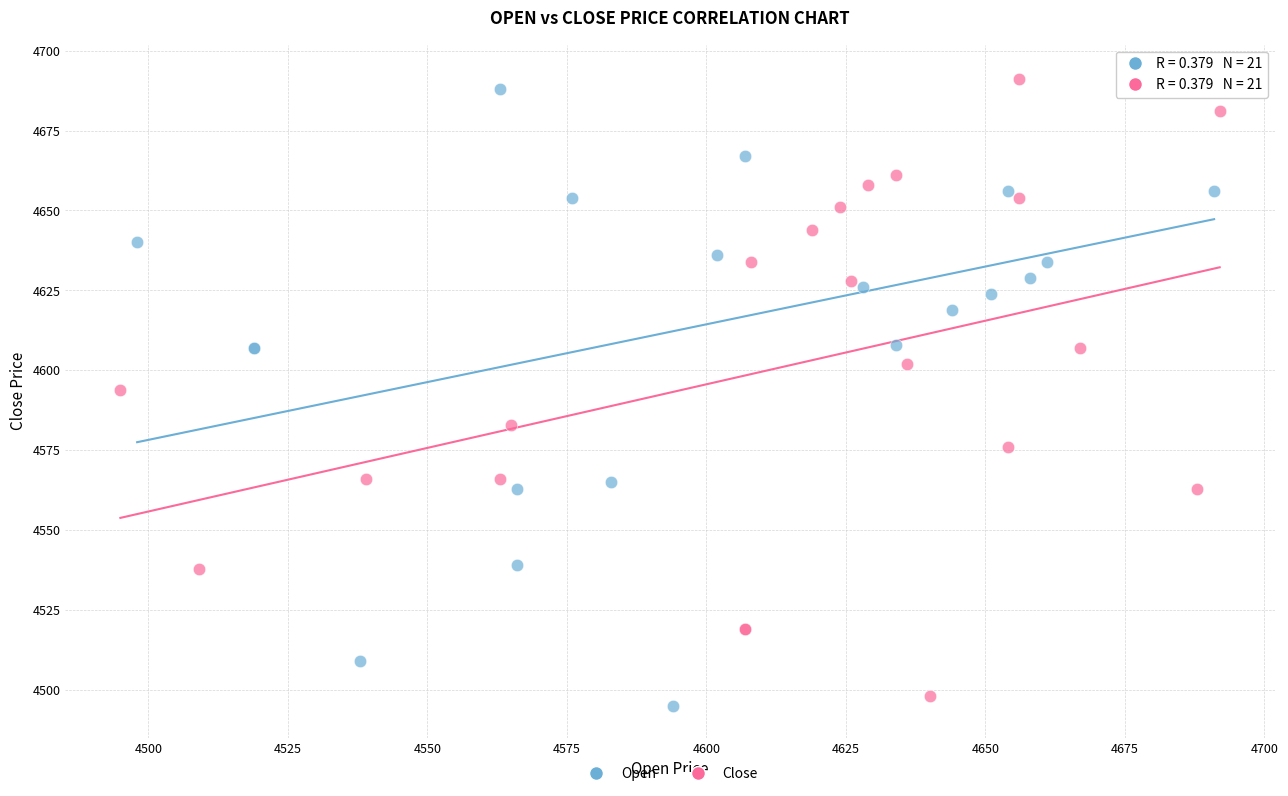

What are all the series names shown in the legend?

Open, Close